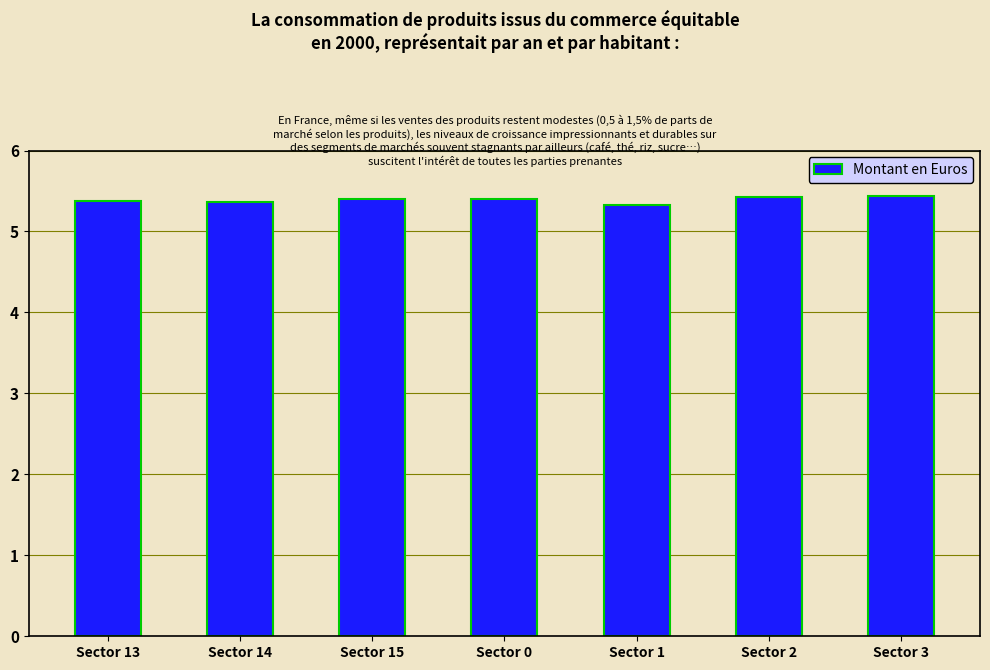

Reading left to right, extract all data points from this chart.

Sector 13=1613.1	Sector 14=1609.0	Sector 15=1621.4	Sector 0=1619.4	Sector 1=1598.8	Sector 2=1627.7	Sector 3=1632.0